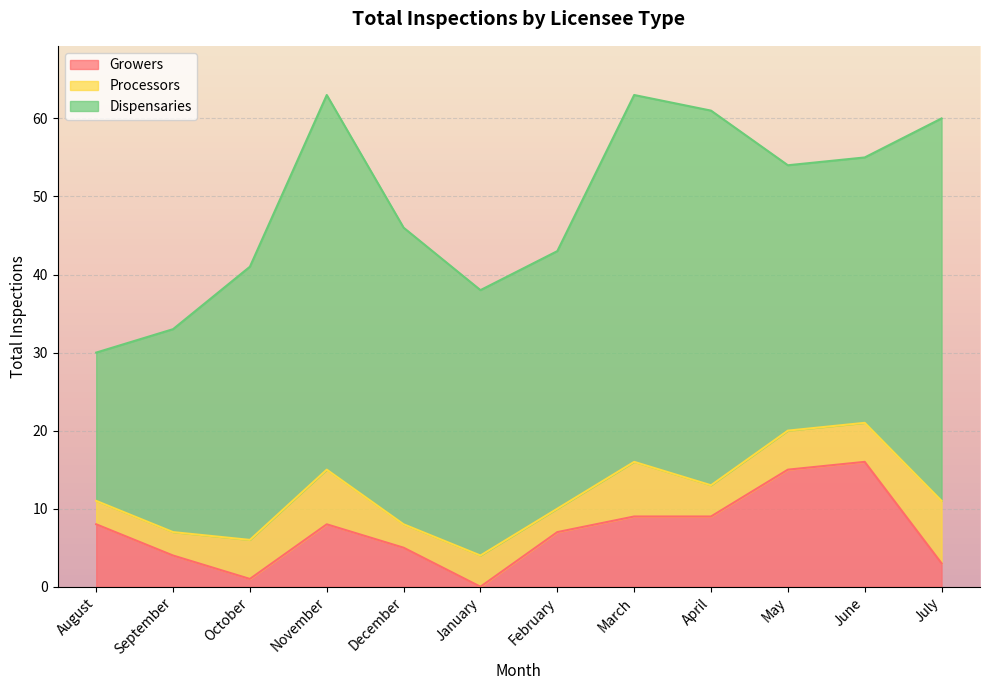

Which series changed the most between August and June?

Dispensaries